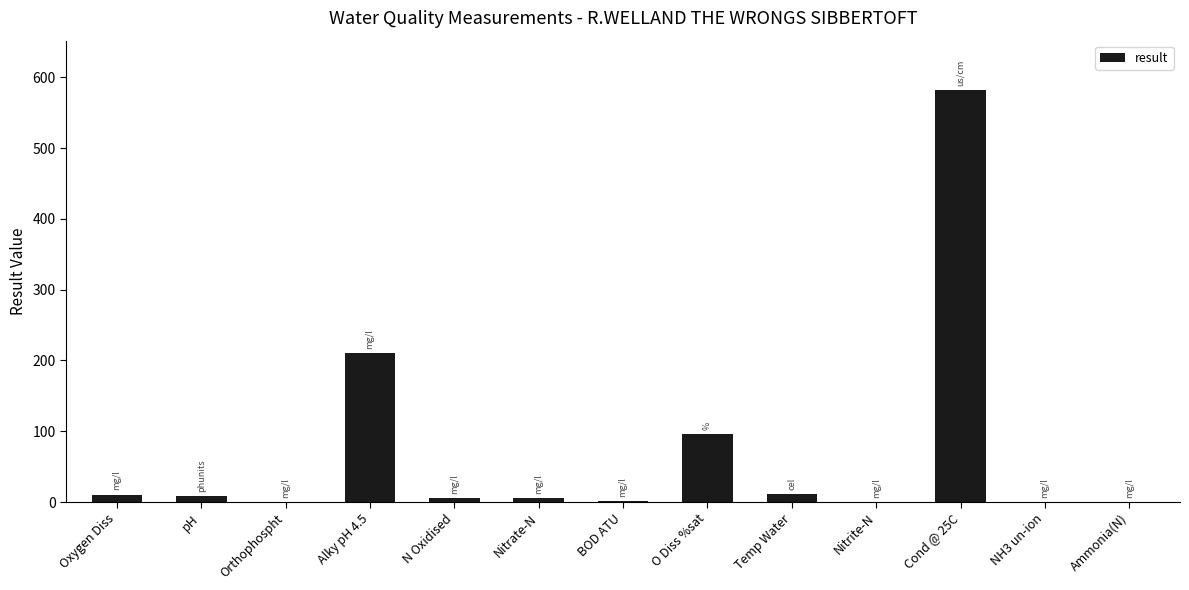

What value does the data have at BOD ATU?

1.5